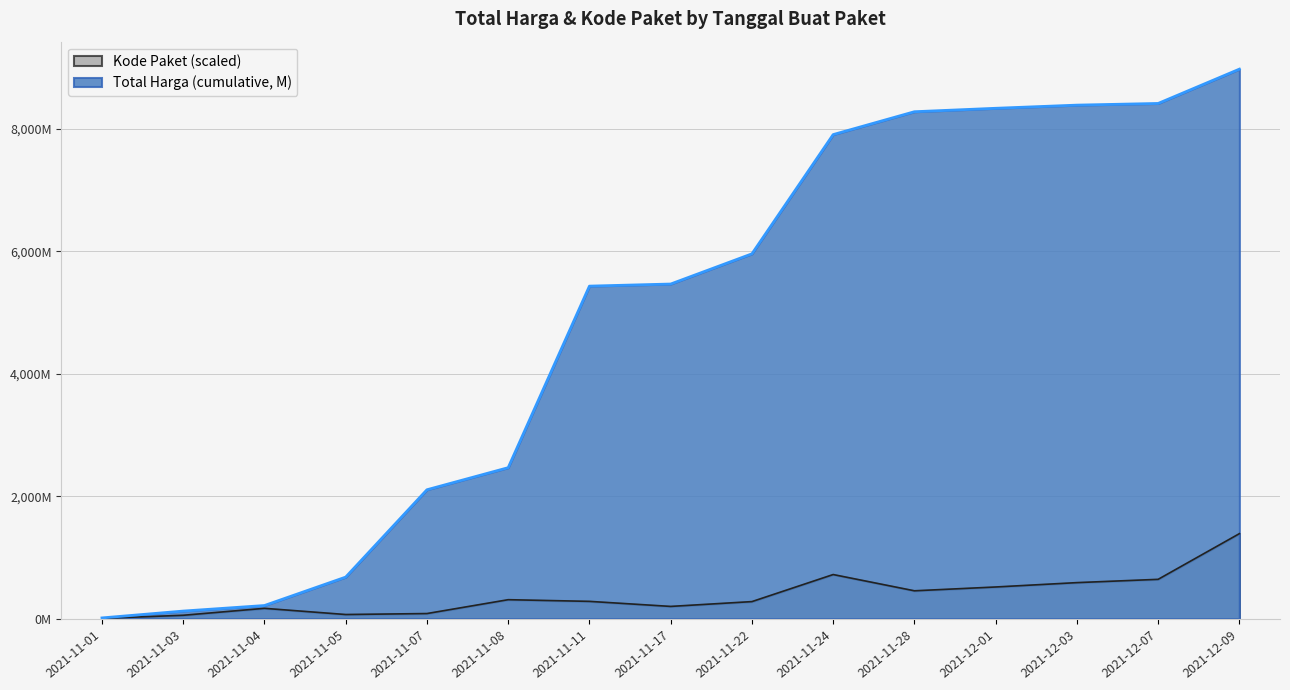

What is the minimum value shown in the chart?

5.7